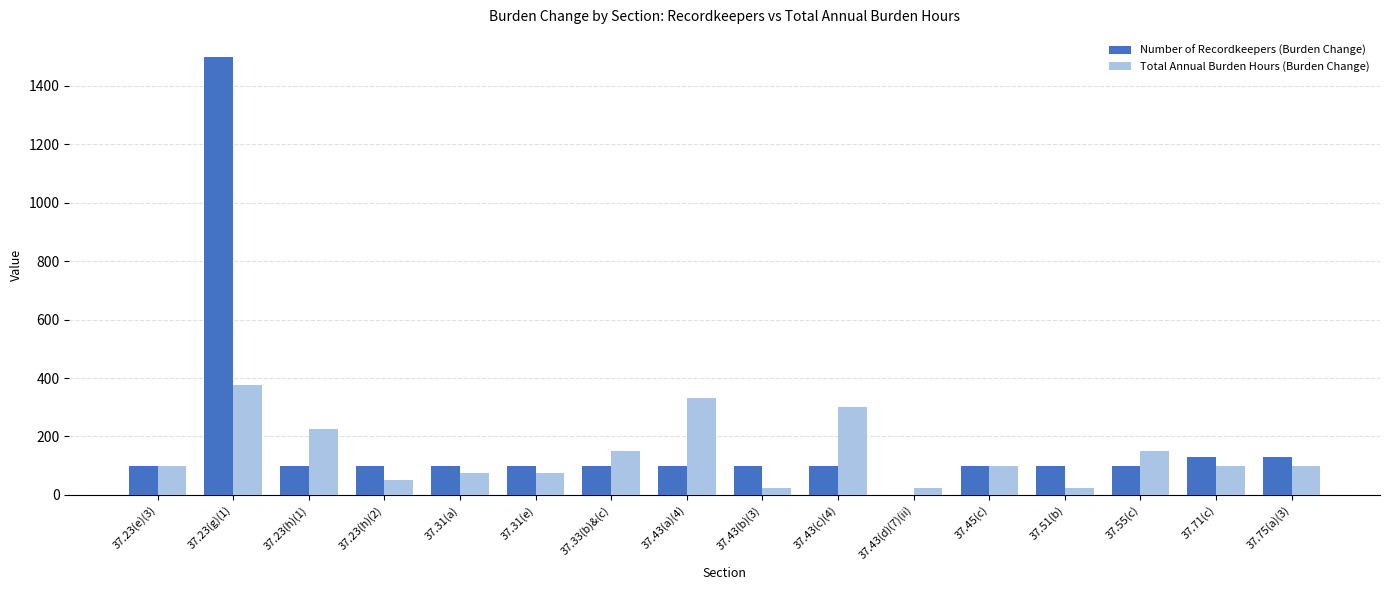

What is the sum of all Total Annual Burden Hours (Burden Change) values?

2200.0